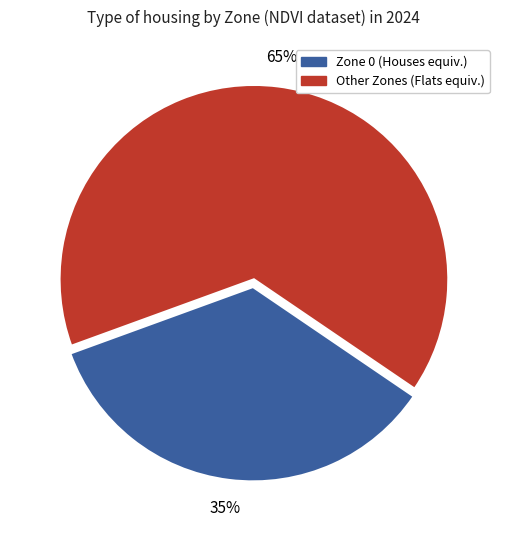

Is there a majority slice in this chart?

Yes